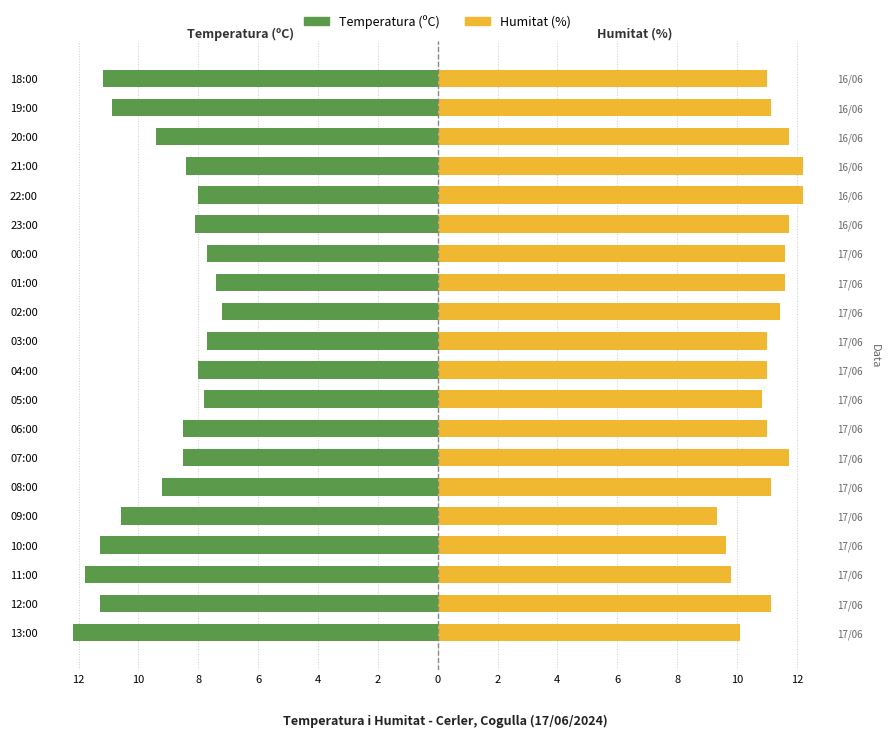

Which series has the largest range (max minus min)?

Temperatura (ºC)